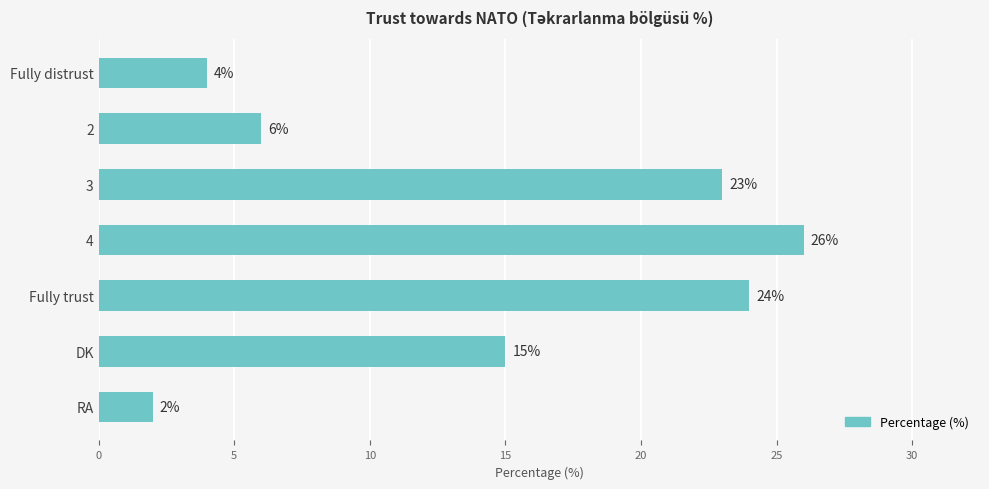

Rank the categories by value from highest to lowest.

4, Fully trust, 3, DK, 2, Fully distrust, RA